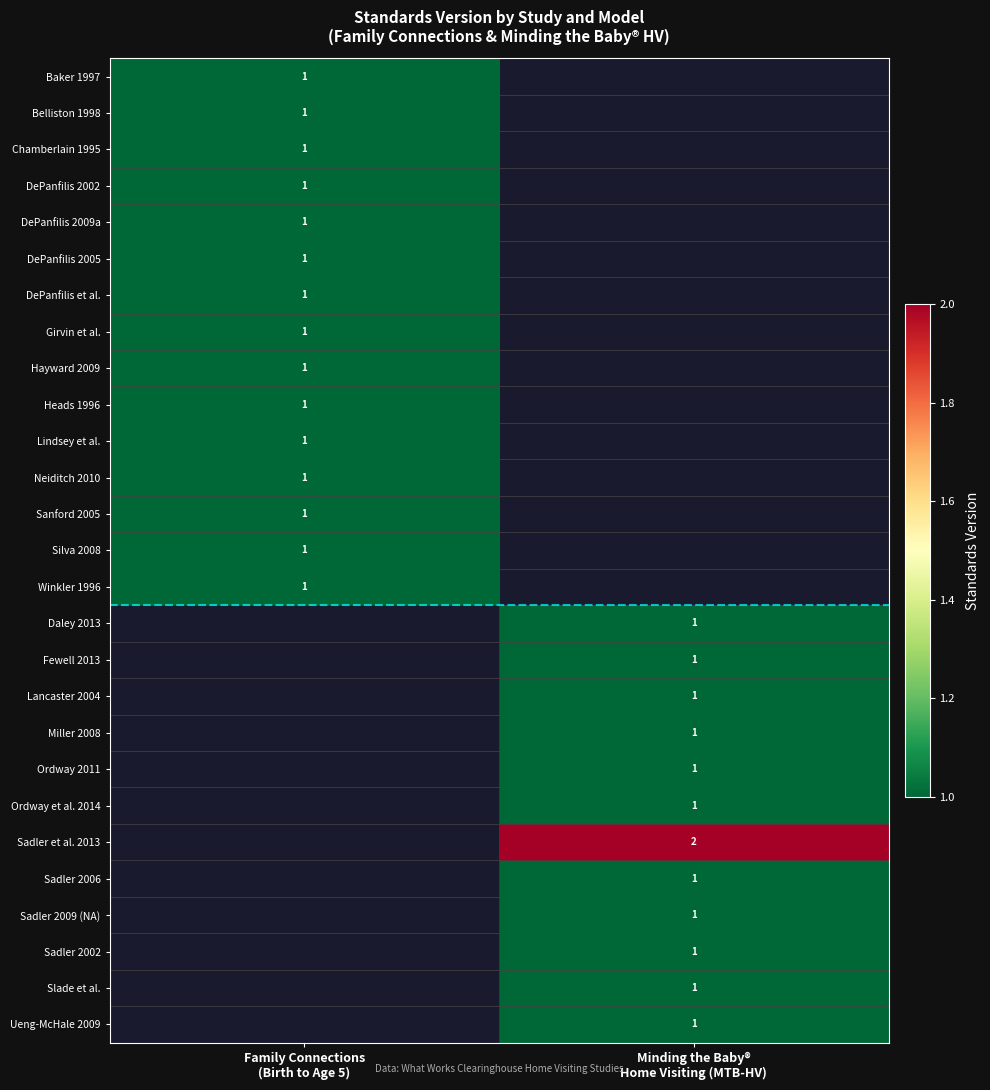

Between Minding the Baby®
Home Visiting (MTB-HV) and Family Connections
(Birth to Age 5), which is larger?

Family Connections
(Birth to Age 5)